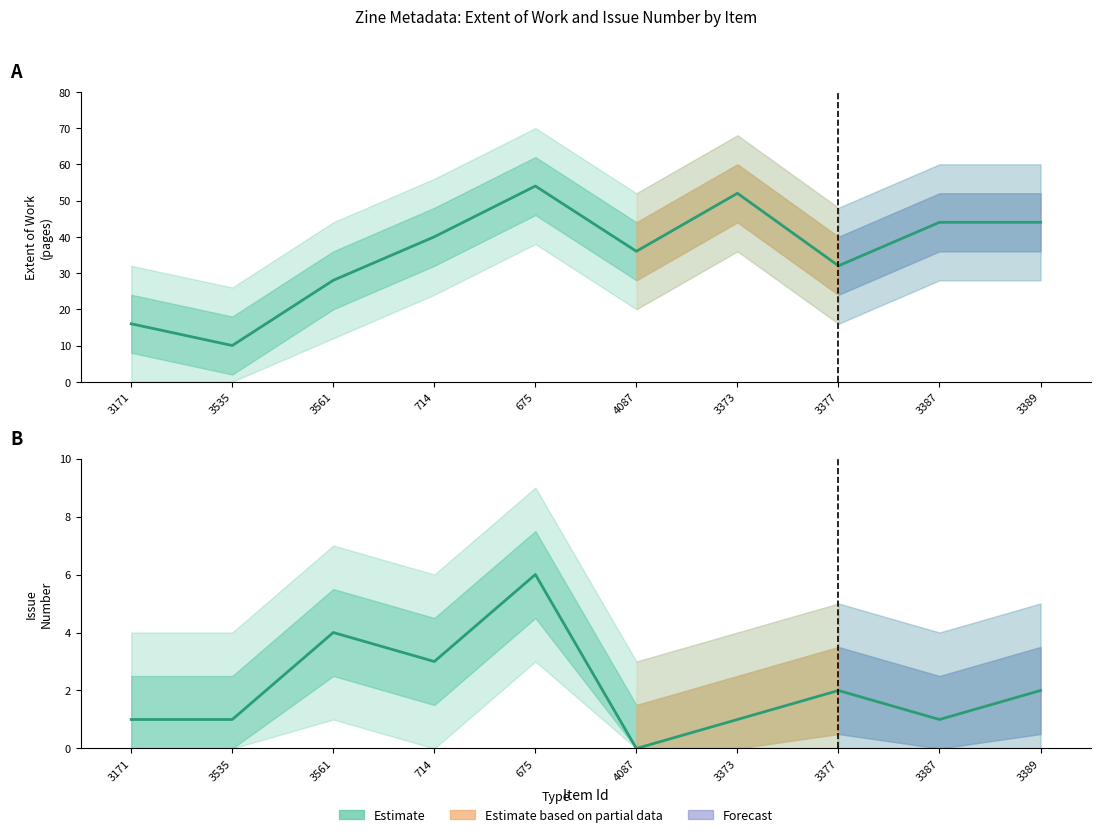

Which series changed the most between 3171 and 3389?

Extent of Work